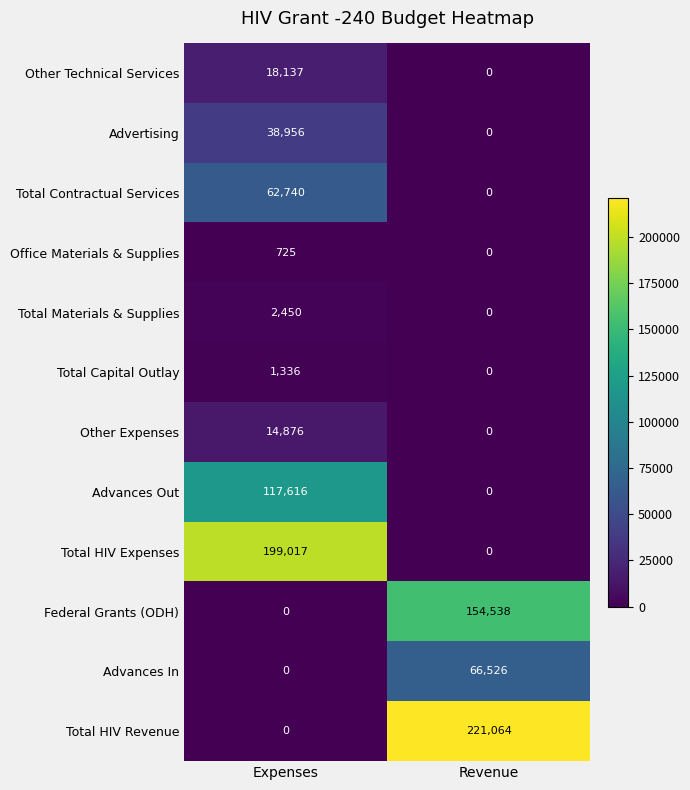

What is the total value across all series at Revenue?

442128